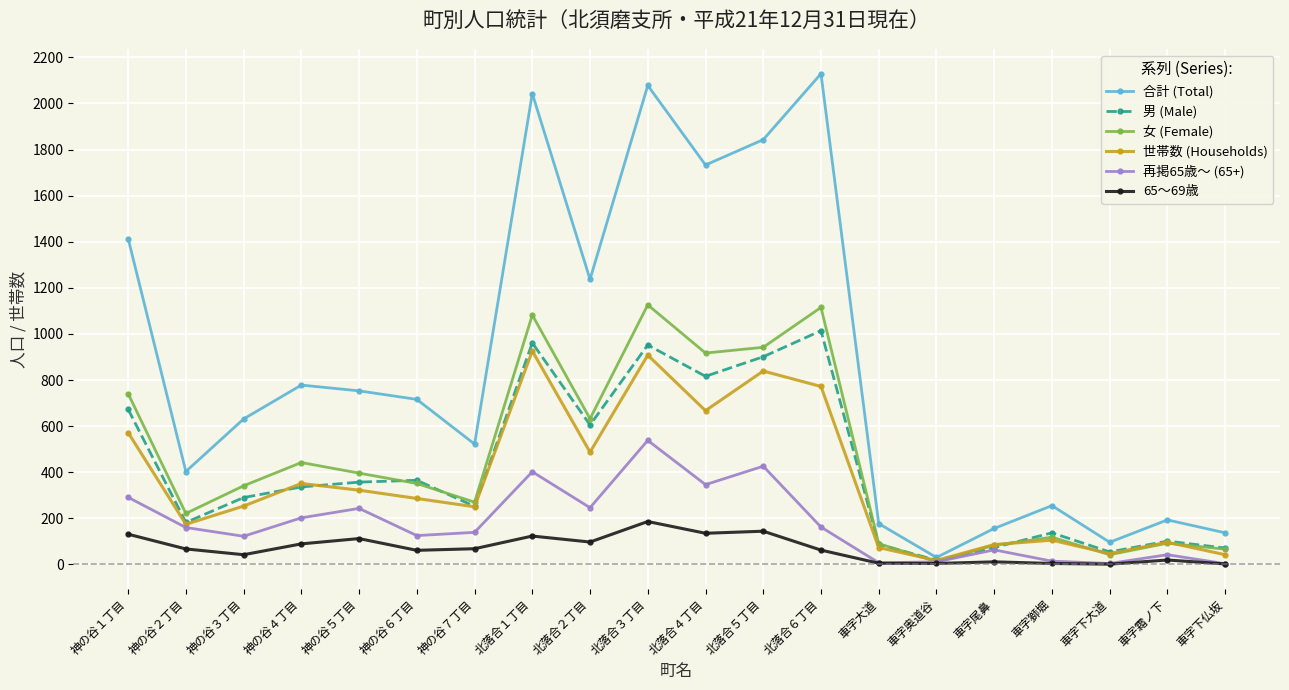

At which category does the chart reach its peak across all series?

北落合６丁目